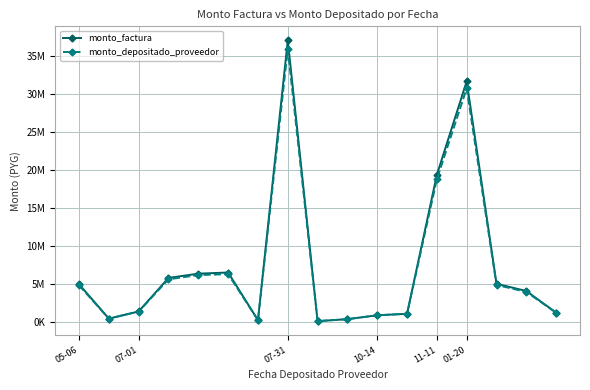

Is this an area chart (filled region under the line)?

No